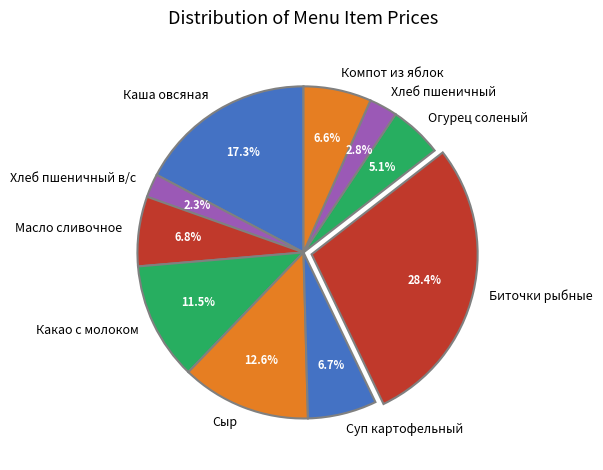

Do Какао с молоком and Сыр together represent more than half of the pie?

No